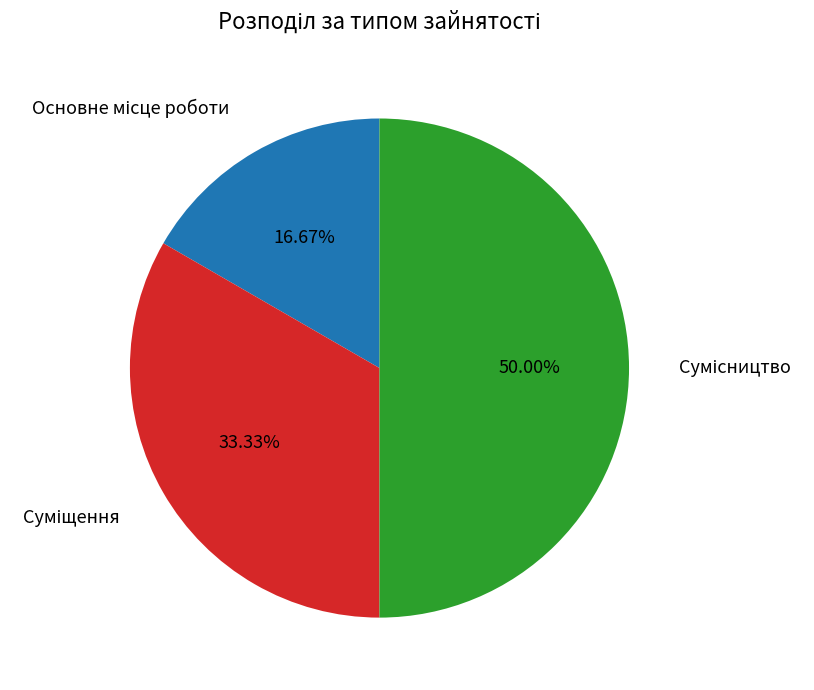

Count the number of slices in the pie.

3